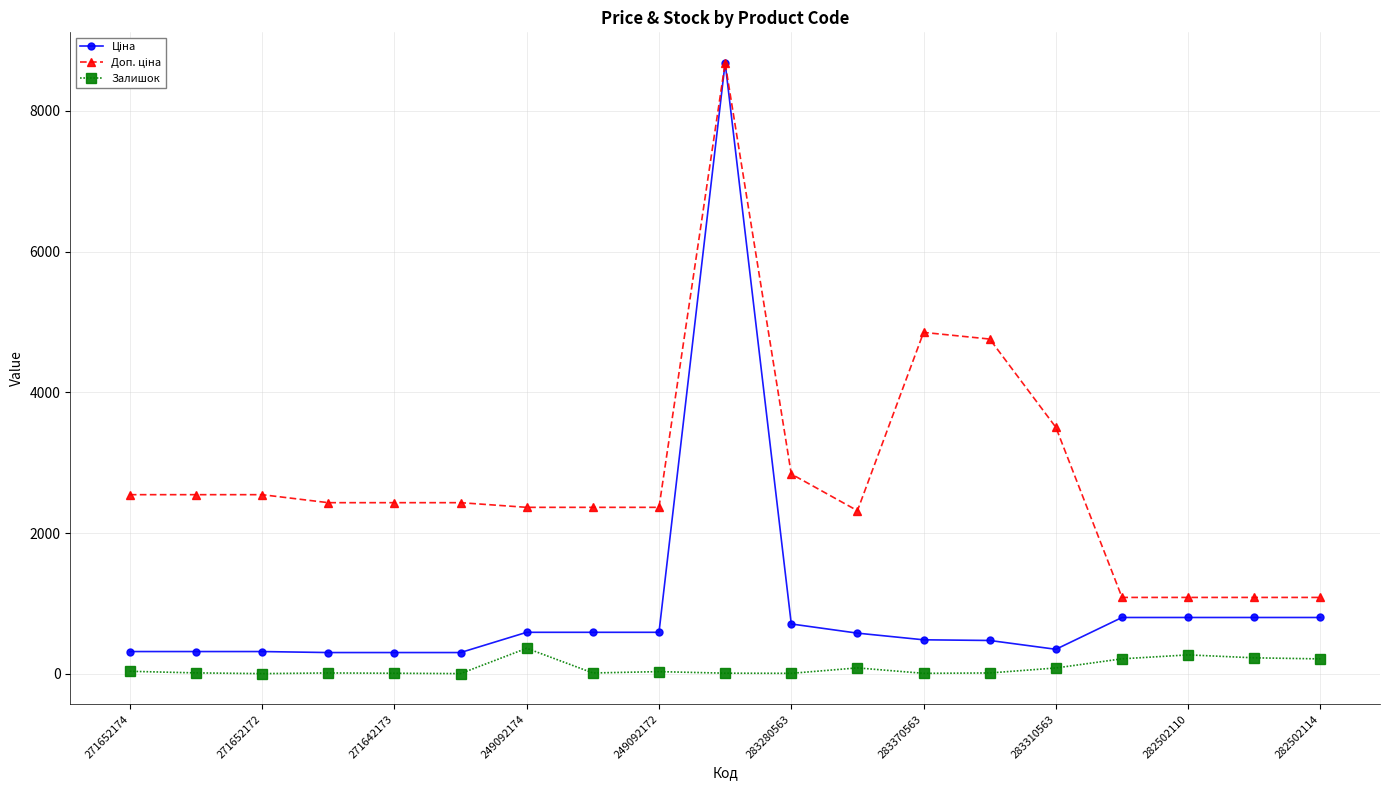

True or false: Залишок has more than 2 points higher than both neighbors.

True